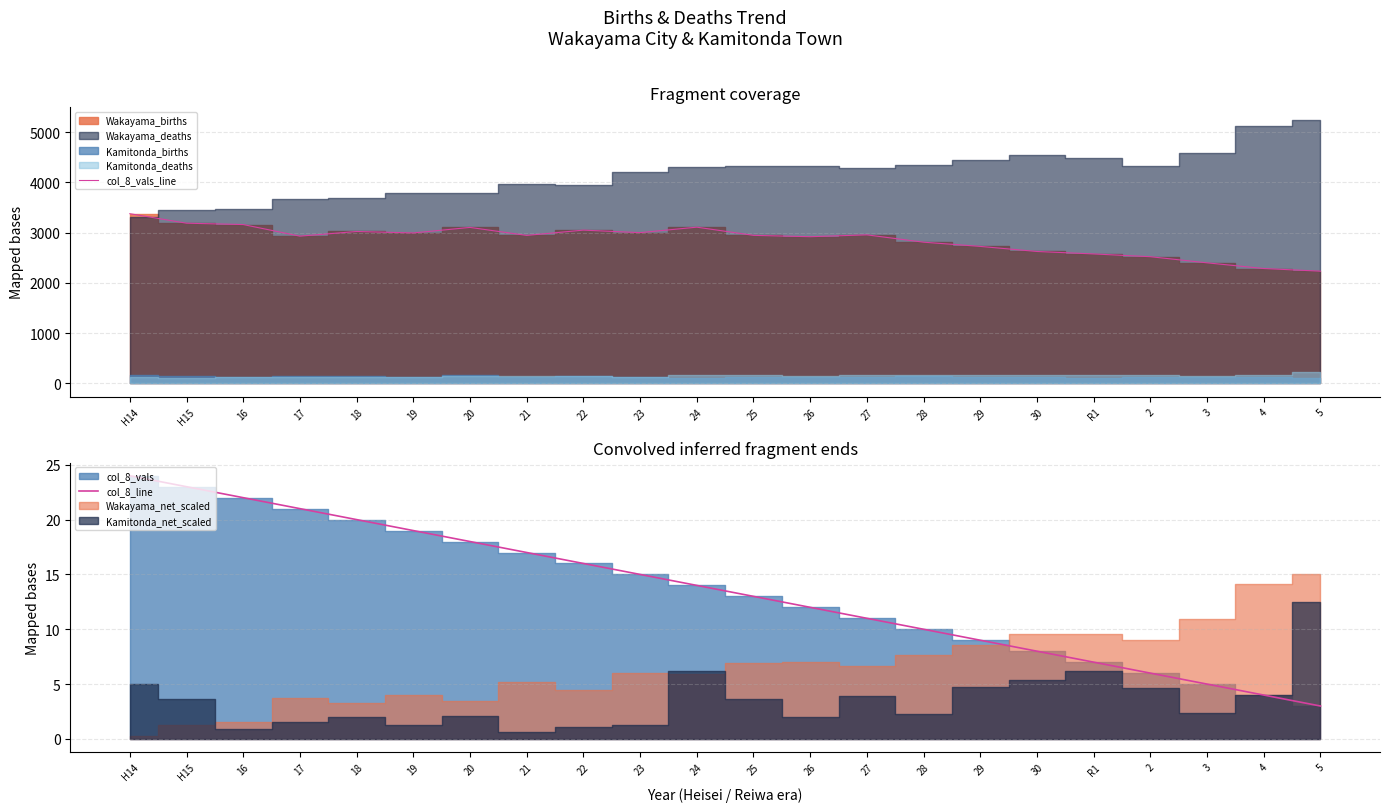

True or false: col_8_vals_line and col_8_line intersect in this chart.

False